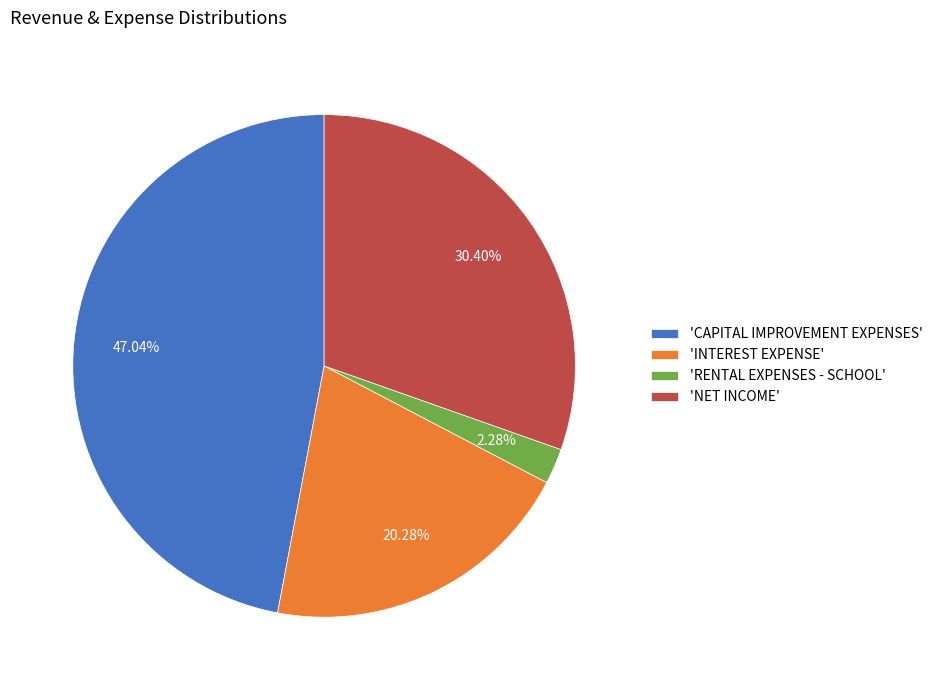

What is the smallest slice in the pie chart?

'RENTAL EXPENSES - SCHOOL'